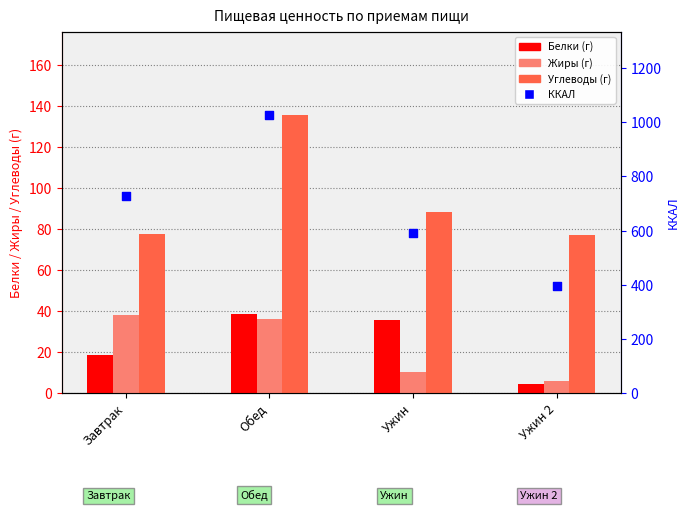

What is the total value across all series at Обед?

1236.8